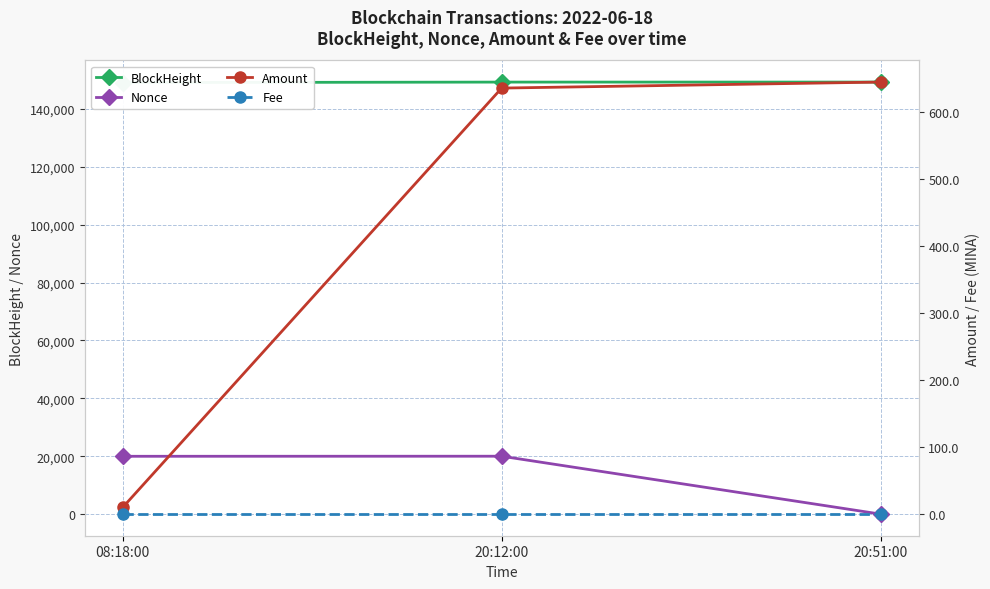

Which series changed the most between 08:18:00 and 20:51:00?

Nonce